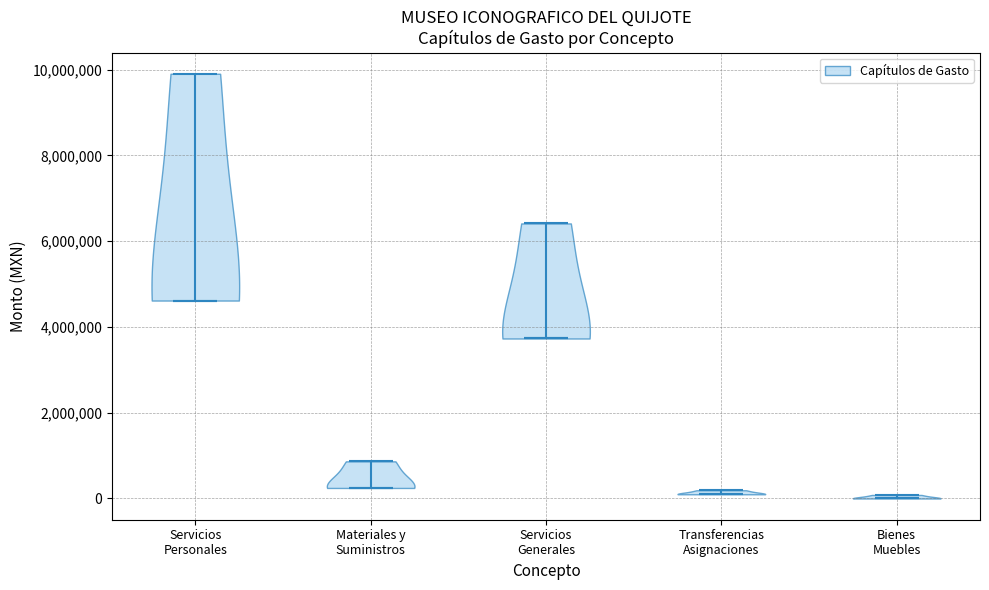

Where does the median line of the violin for Servicios Personales sit on the y-axis? The values are not printed on the chart, so give them approximately, as read against the axis.

4600000